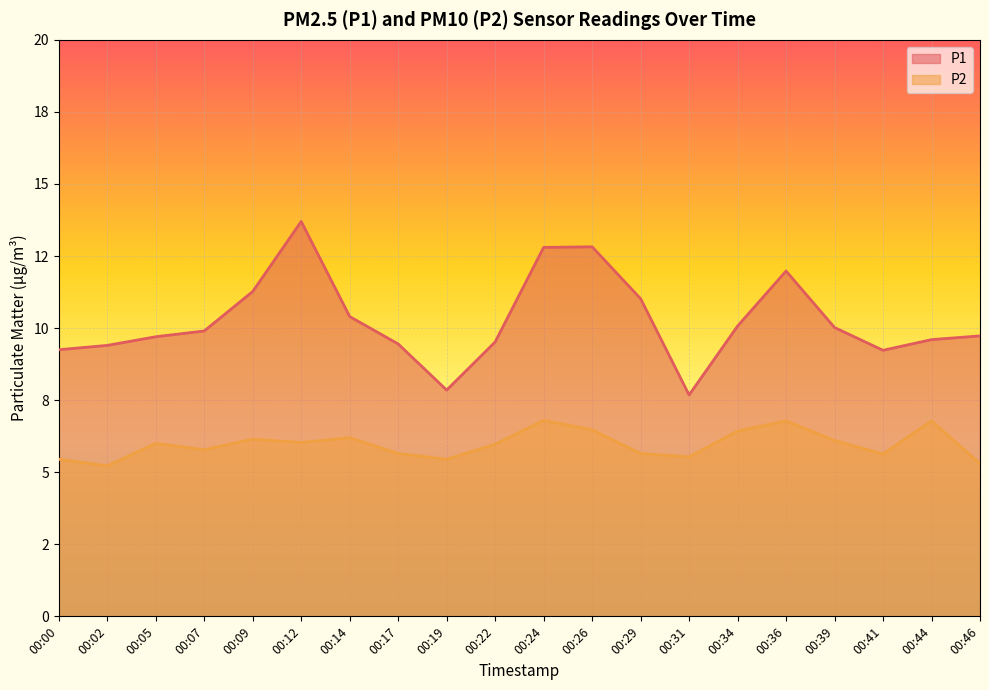

Which has a higher value, 00:00 or 00:17?

00:17